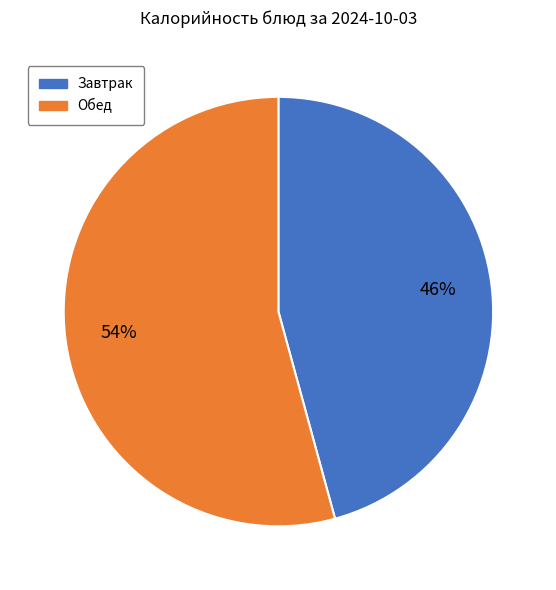

Which has a higher value, Обед or Завтрак?

Обед